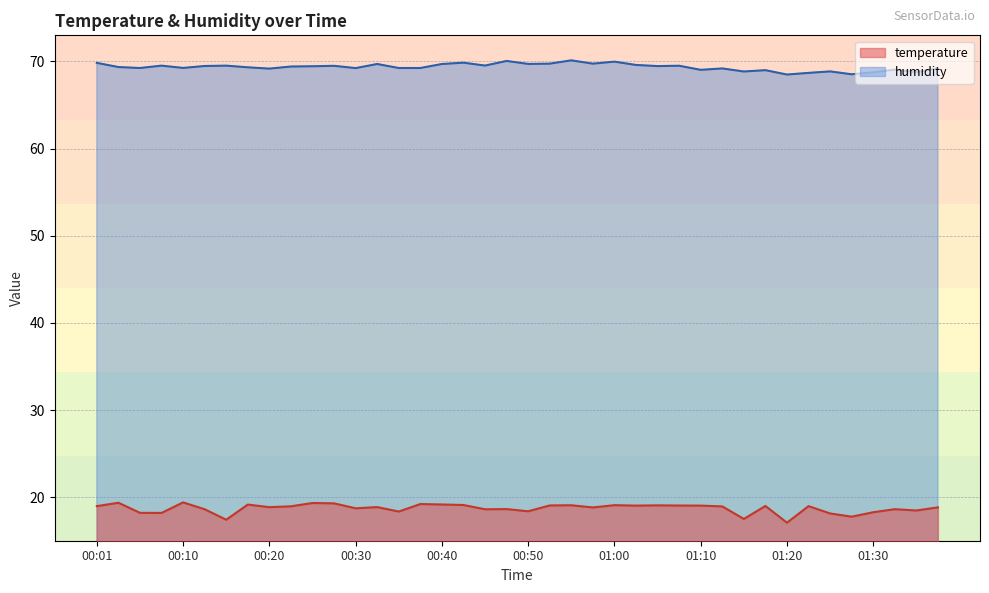

How many categories are shown in the chart?

40